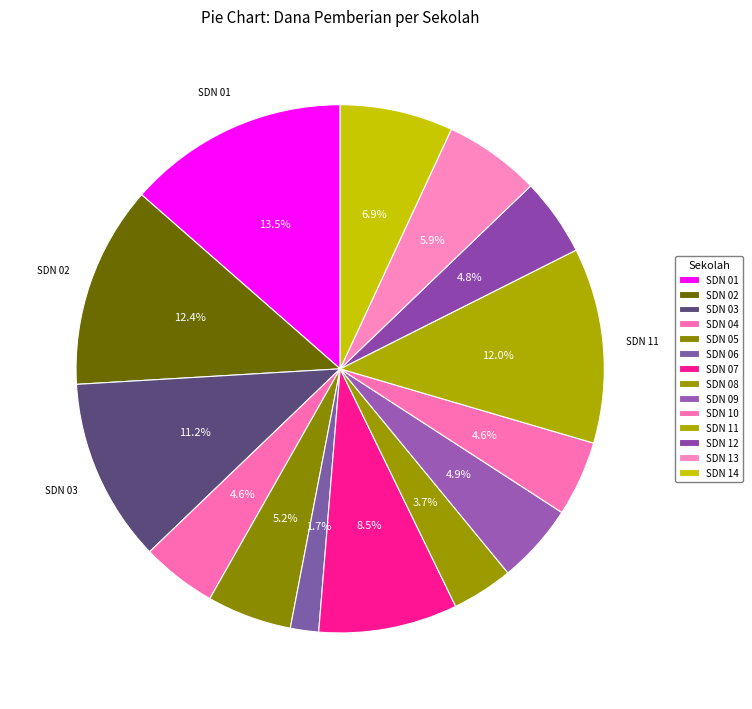

How many slices are in this pie chart?

14